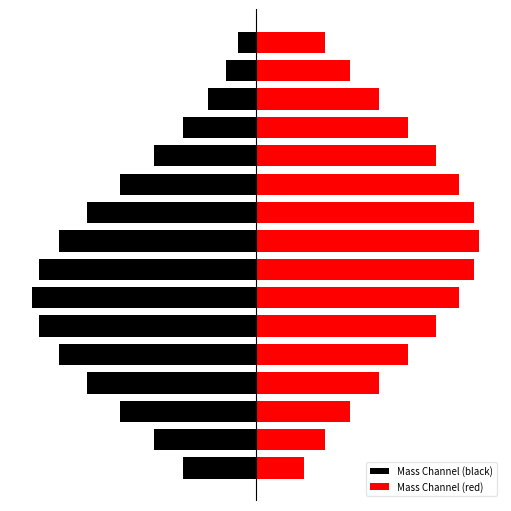

Reading right to left, transcribe all the data shown in this chart.

Mass Channel (black): -1.9	-3.2	-5.2	-7.8	-11.0	-14.6	-18.1	-21.2	-23.3	-24.0	-23.3	-21.2	-18.1	-14.6	-11.0	-7.8
Mass Channel (red): 7.4	10.1	13.2	16.4	19.4	21.8	23.4	24.0	23.4	21.8	19.4	16.4	13.2	10.1	7.4	5.2